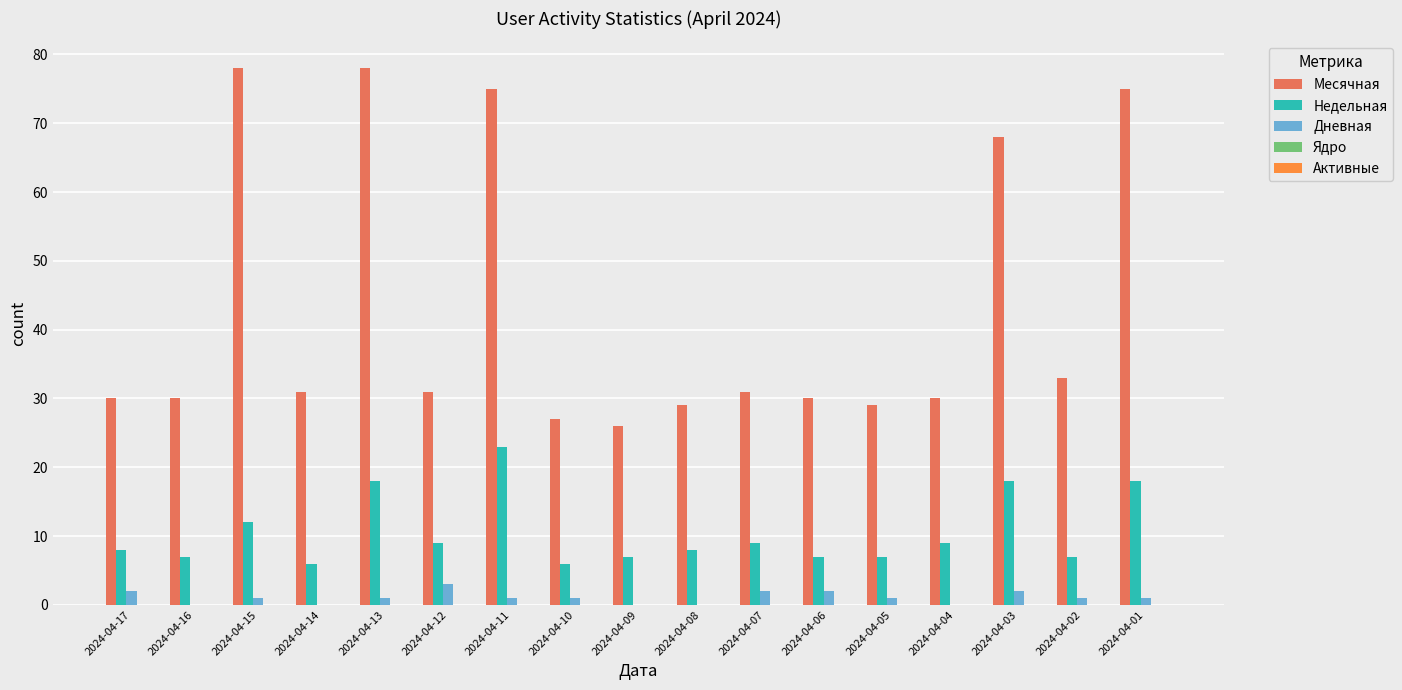

What is the greatest value displayed?

78